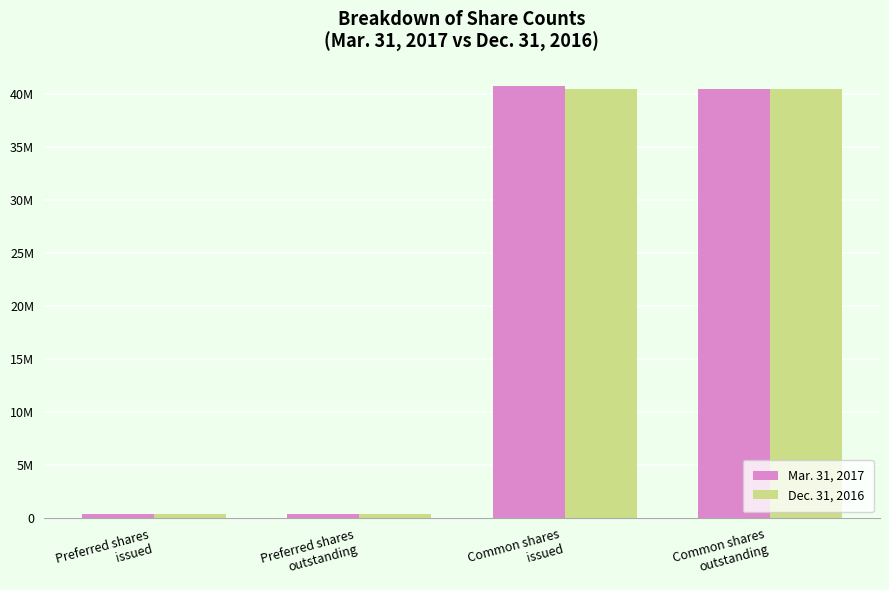

What are all the series names shown in the legend?

Mar. 31, 2017, Dec. 31, 2016